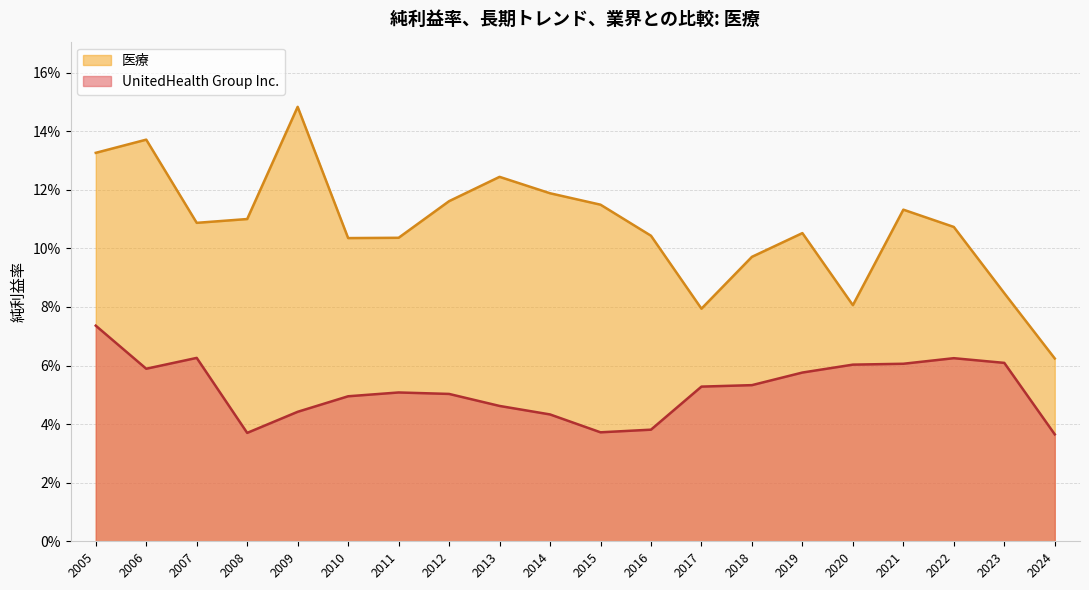

What is the difference between the maximum and second lowest values in the 医療 series?

0.1